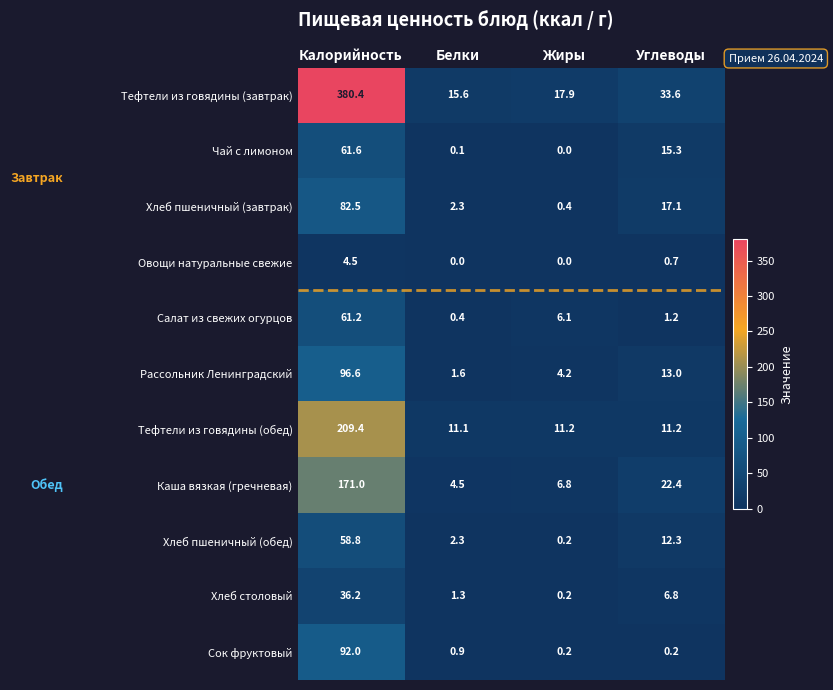

What is the maximum value shown in the chart?

380.4